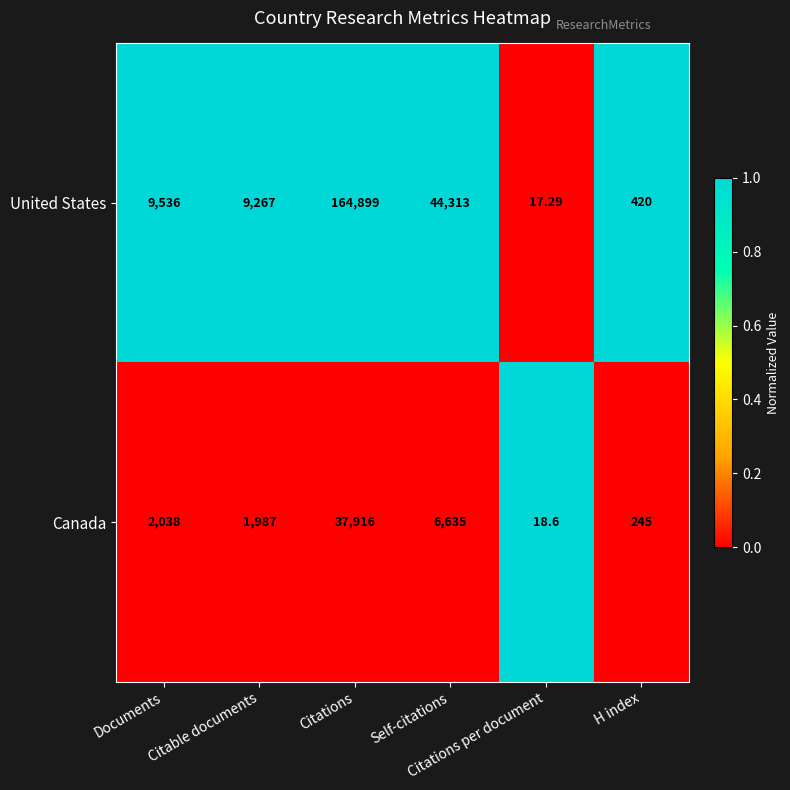

List the series in order of their overall mean, highest first.

United States, Canada